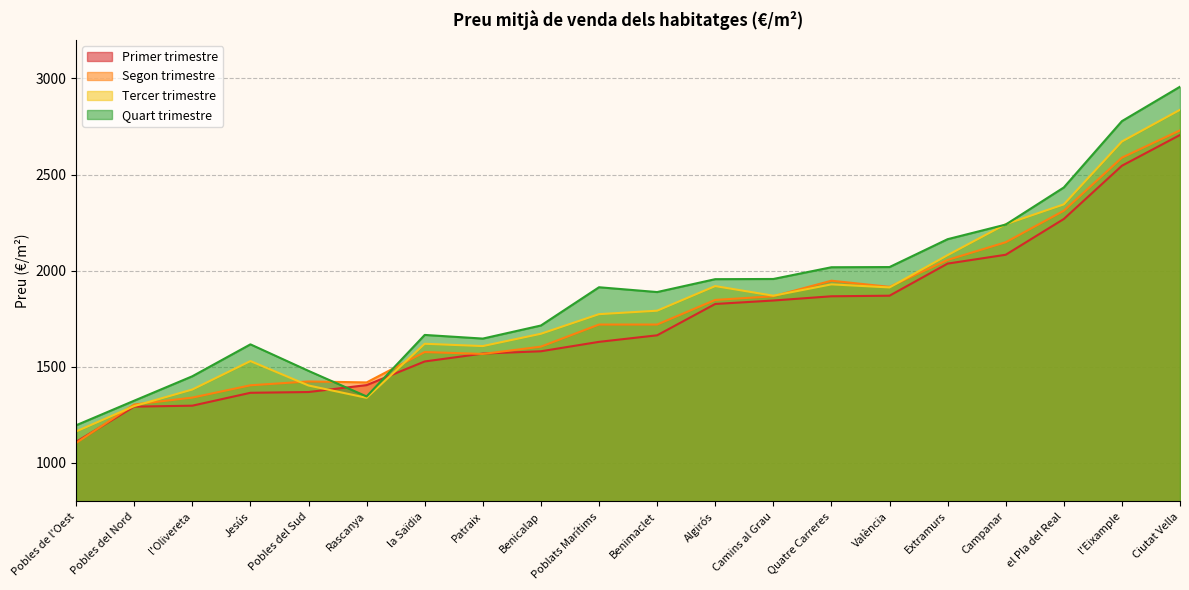

Reading left to right, what are all the values shown in this chart?

Primer trimestre: València=1870	Ciutat Vella=2706	l'Eixample=2546	Extramurs=2037	Campanar=2083	la Saïdia=1528	el Pla del Real=2269	l'Olivereta=1298	Patraix=1569	Jesús=1365	Quatre Carreres=1867	Poblats Marítims=1630	Camins al Grau=1845	Algirós=1827	Benimaclet=1664	Rascanya=1405	Benicalap=1581	Pobles del Nord=1293	Pobles de l'Oest=1110	Pobles del Sud=1369
Segon trimestre: València=1916	Ciutat Vella=2730	l'Eixample=2588	Extramurs=2056	Campanar=2148	la Saïdia=1577	el Pla del Real=2312	l'Olivereta=1340	Patraix=1567	Jesús=1404	Quatre Carreres=1948	Poblats Marítims=1720	Camins al Grau=1867	Algirós=1848	Benimaclet=1720	Rascanya=1419	Benicalap=1605	Pobles del Nord=1304	Pobles de l'Oest=1104	Pobles del Sud=1424
Tercer trimestre: València=1913	Ciutat Vella=2837	l'Eixample=2672	Extramurs=2081	Campanar=2242	la Saïdia=1620	el Pla del Real=2345	l'Olivereta=1382	Patraix=1608	Jesús=1530	Quatre Carreres=1929	Poblats Marítims=1774	Camins al Grau=1870	Algirós=1920	Benimaclet=1792	Rascanya=1339	Benicalap=1672	Pobles del Nord=1296	Pobles de l'Oest=1164	Pobles del Sud=1403
Quart trimestre: València=2019	Ciutat Vella=2957	l'Eixample=2778	Extramurs=2164	Campanar=2240	la Saïdia=1666	el Pla del Real=2433	l'Olivereta=1451	Patraix=1647	Jesús=1617	Quatre Carreres=2018	Poblats Marítims=1914	Camins al Grau=1957	Algirós=1956	Benimaclet=1889	Rascanya=1346	Benicalap=1715	Pobles del Nord=1324	Pobles de l'Oest=1196	Pobles del Sud=1479